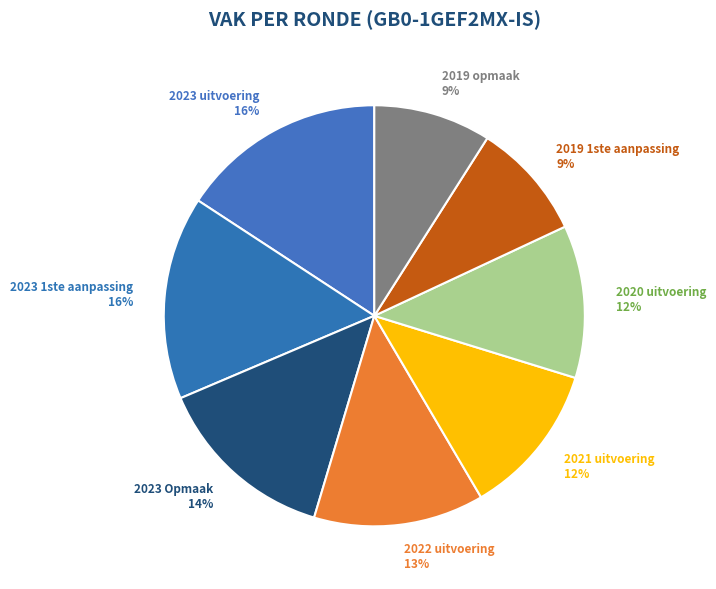

To the nearest percent, what is the difference between the 2020 uitvoering and 2019 1ste aanpassing slice percentages?

3%